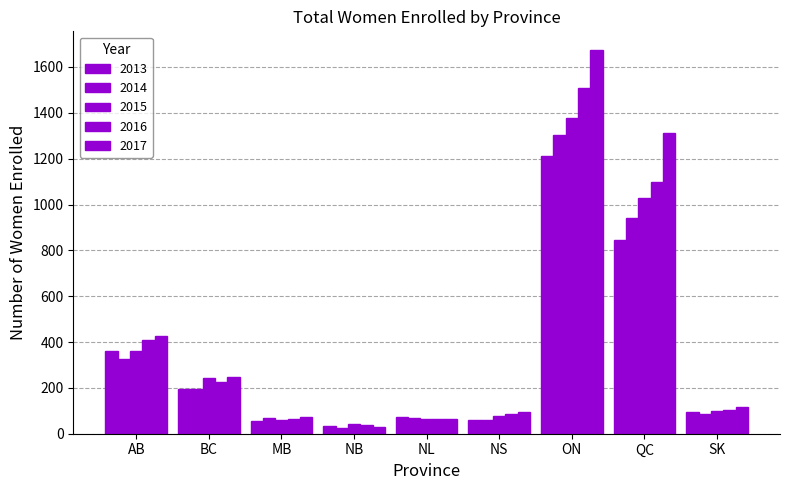

How many series are shown in this chart?

5